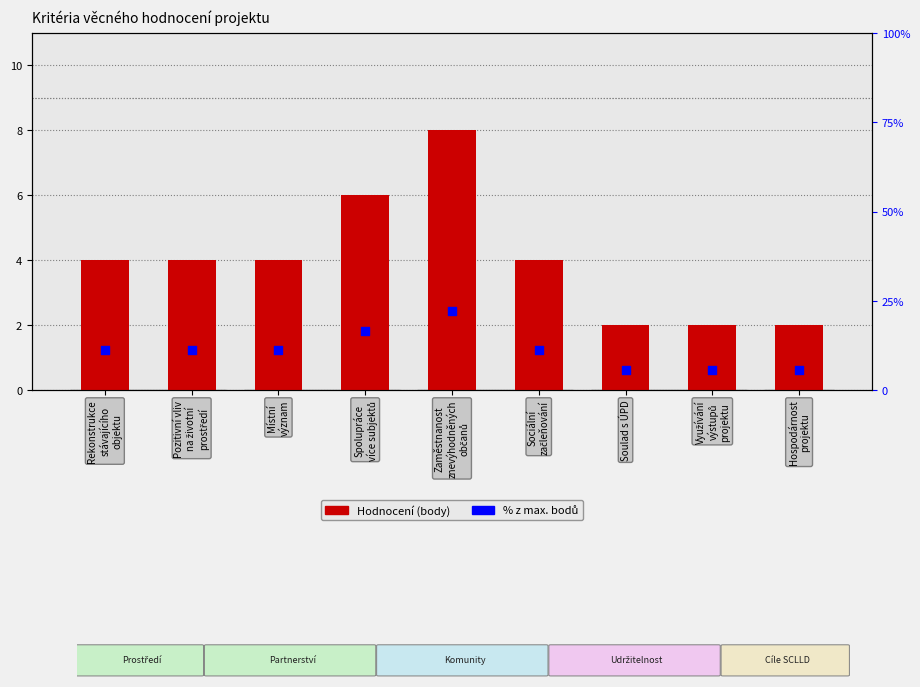

Which series has the largest total across all categories?

Hodnocení (body)